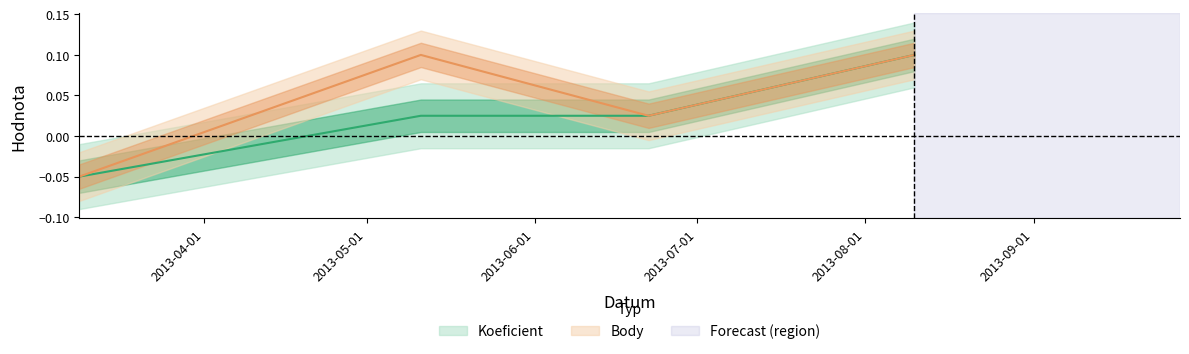

Is it true that Koeficient equals 0.0 at 2013-05-11?

False